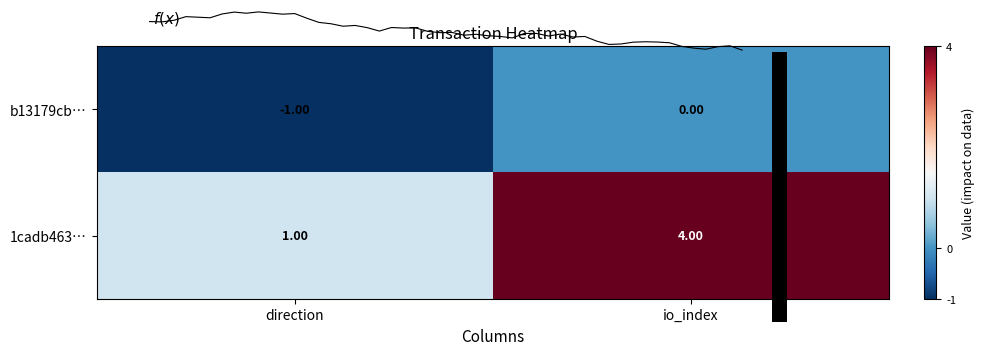

Reading left to right, list all the values displayed in this chart.

b13179cbb04be38a0b4b931be28d1251810da44: -1=-1	1=0
1cadb46340a2c4c71a54939efb1e23ae0ad4e74: -1=1	1=4